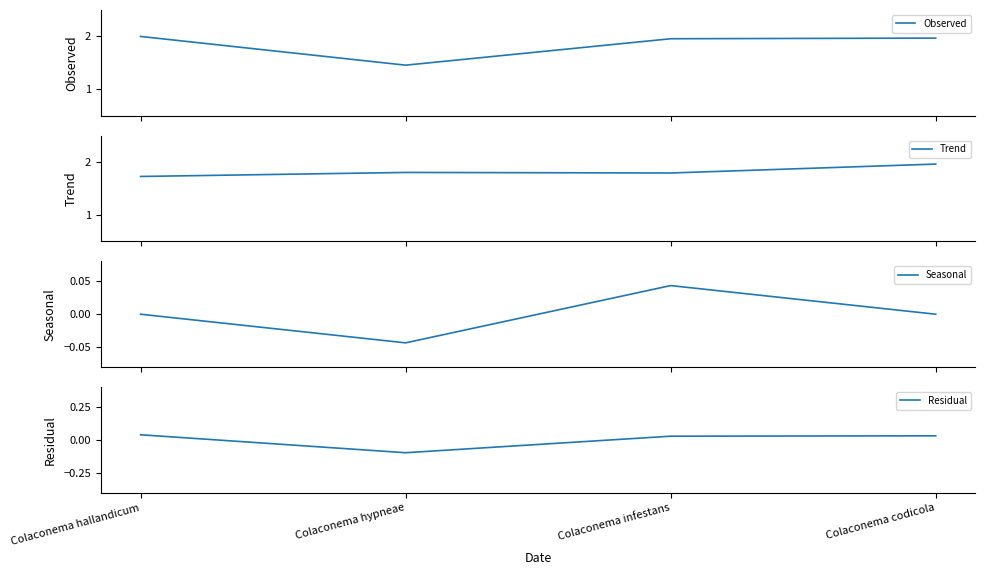

What is the minimum value shown in the chart?

-0.1